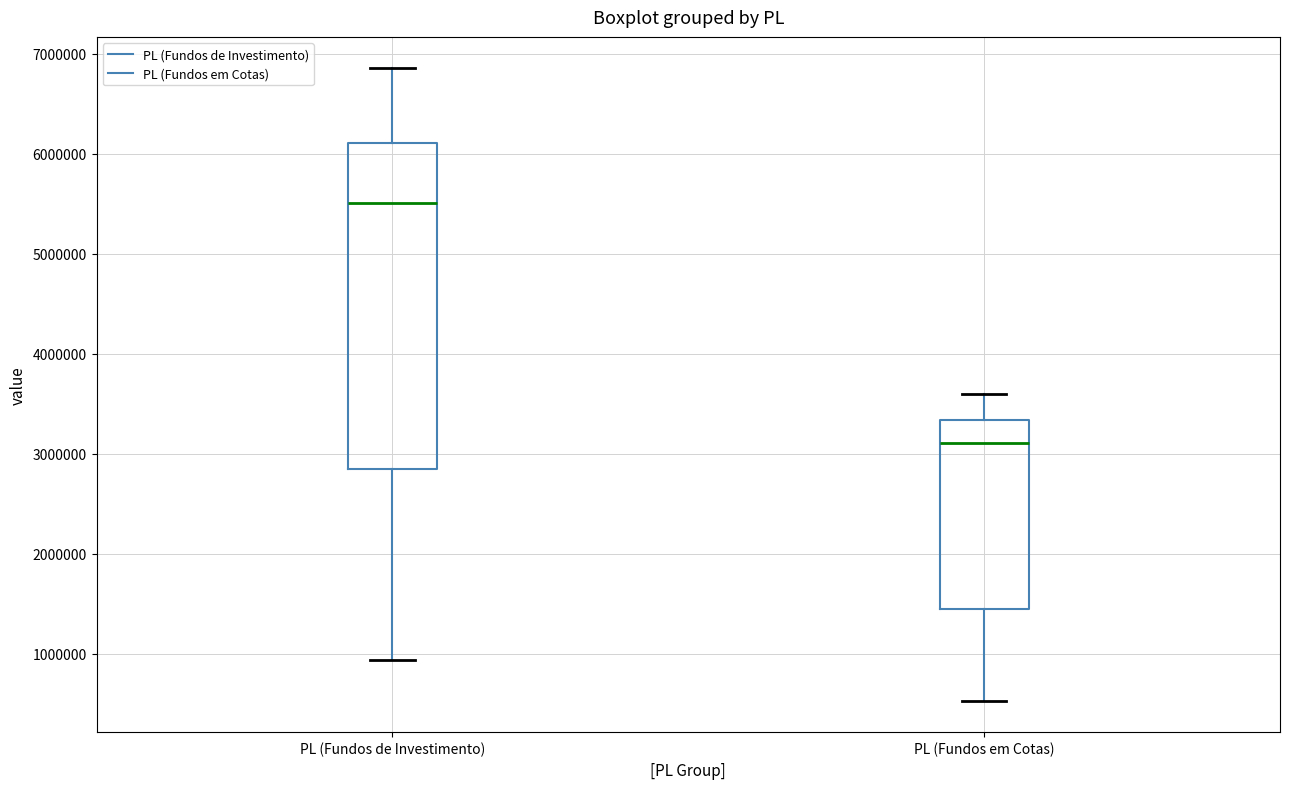

Comparing the boxes themselves (not the whiskers), which one is the tallest?

PL (Fundos de Investimento)